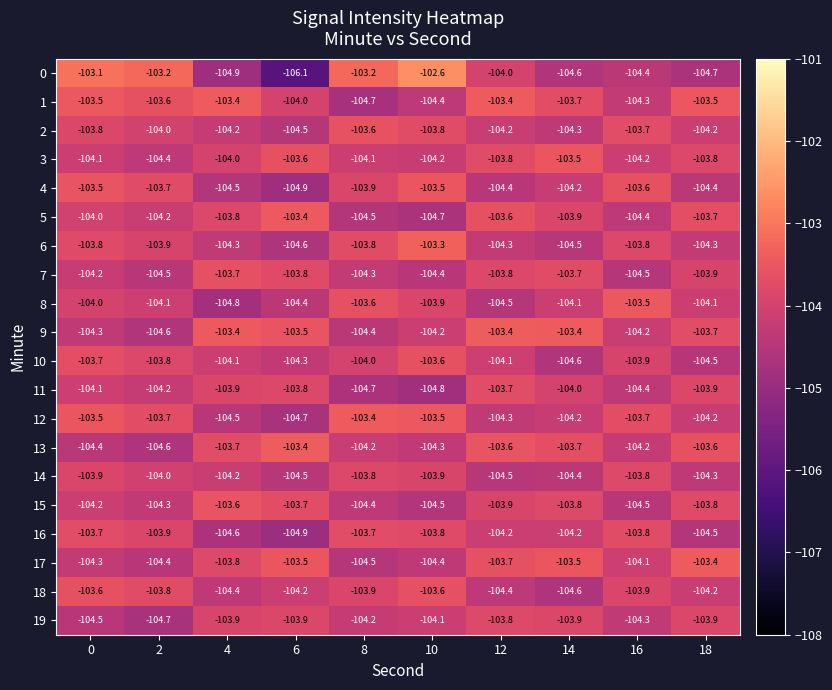

What is the difference between the second highest and second lowest values in the 17 series?

0.9